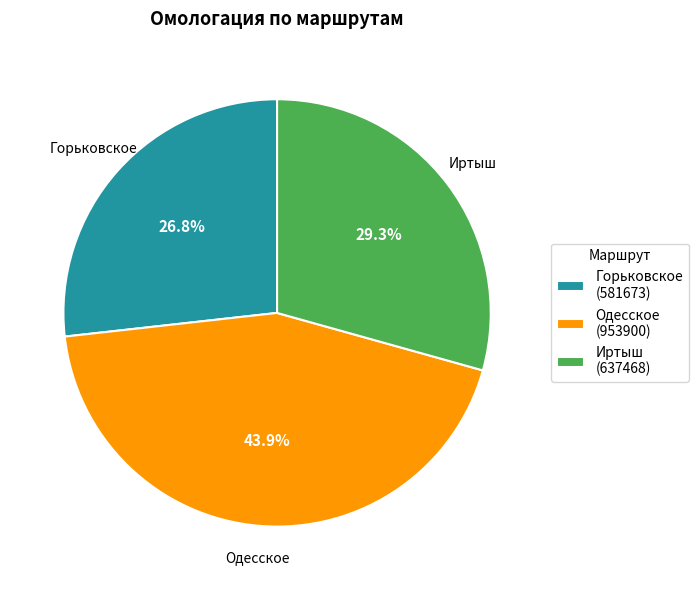

How many segments does this pie chart have?

3